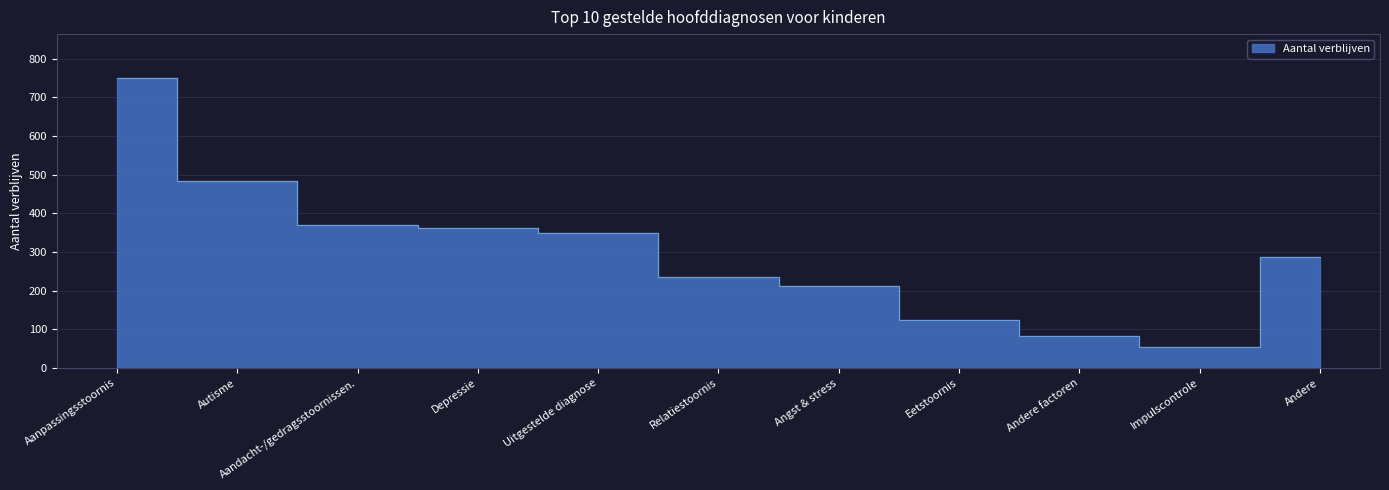

True or false: the data shows 586 at Uitgestelde diagnose.

False